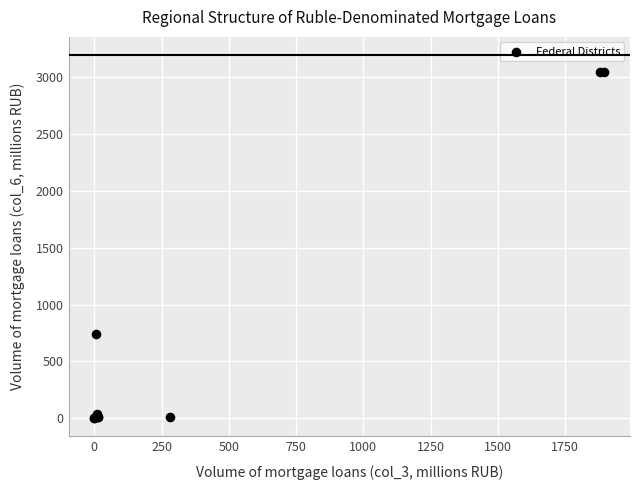

What Y value in the scatter plot is closest to 1522?

740